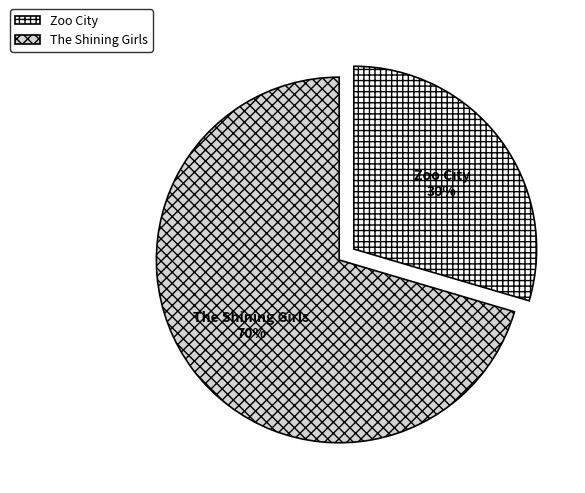

Which has a higher value, Zoo City or The Shining Girls?

The Shining Girls